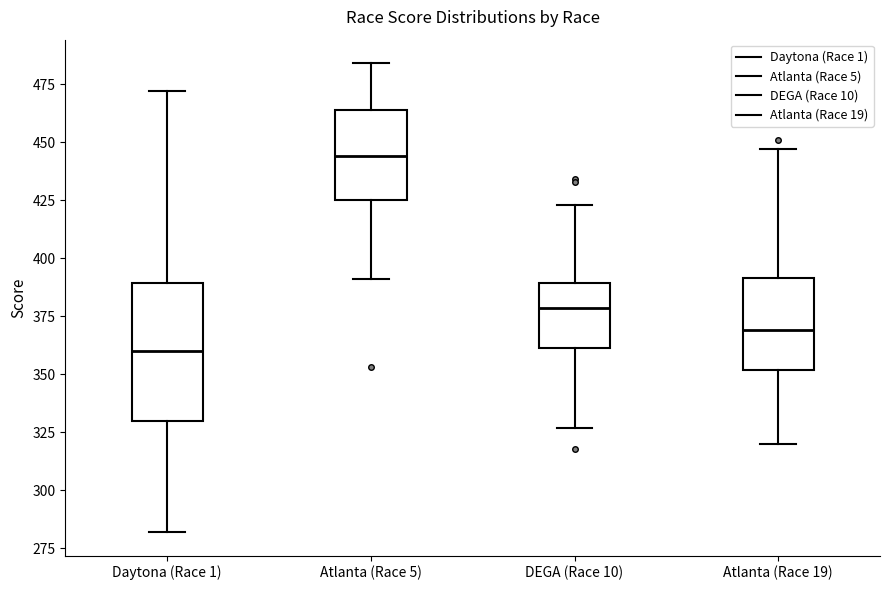

Which box is the tallest, from its lower edge to its upper edge?

Daytona (Race 1)